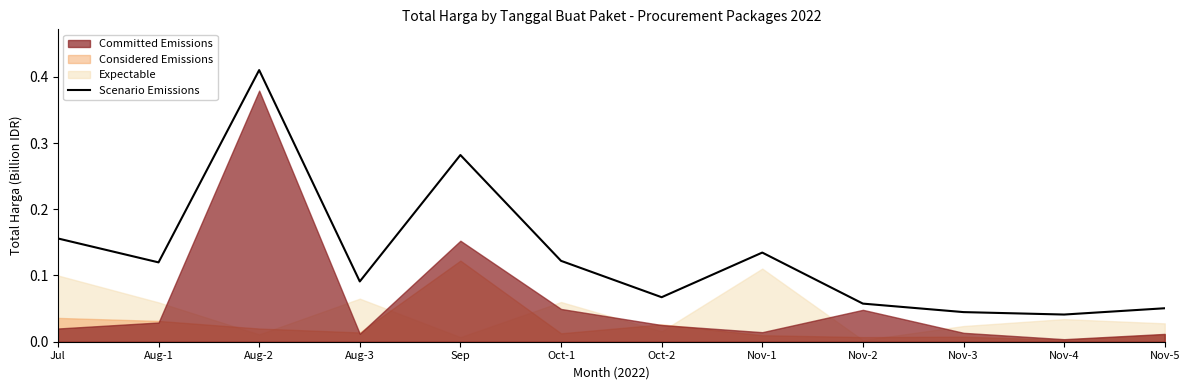

What is the label of the 6th point from the right?

Oct-2